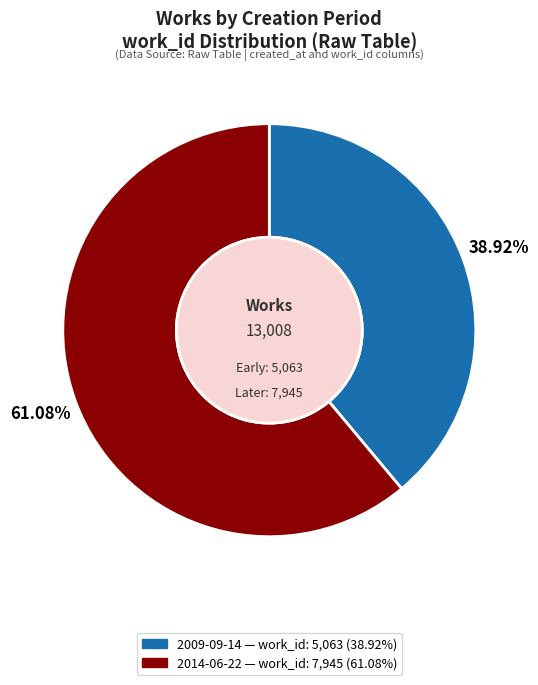

Is there a majority slice in this chart?

Yes